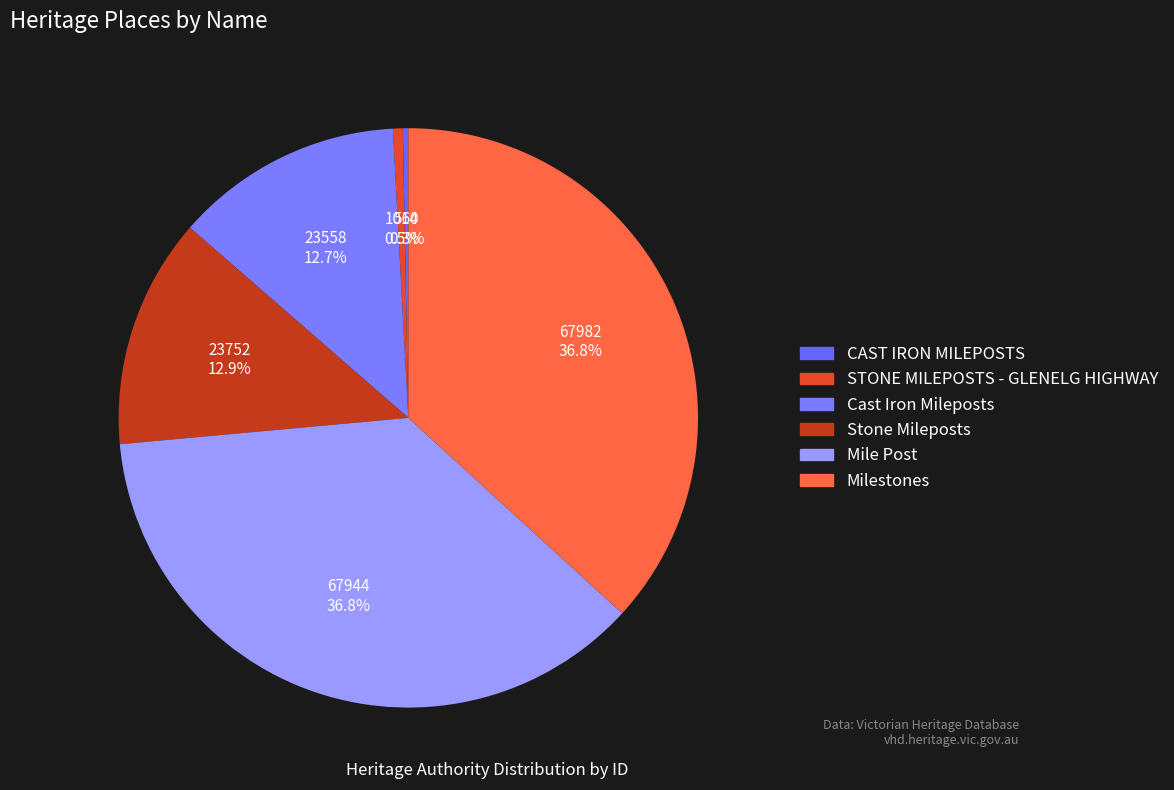

Which slice is the smallest?

CAST IRON MILEPOSTS